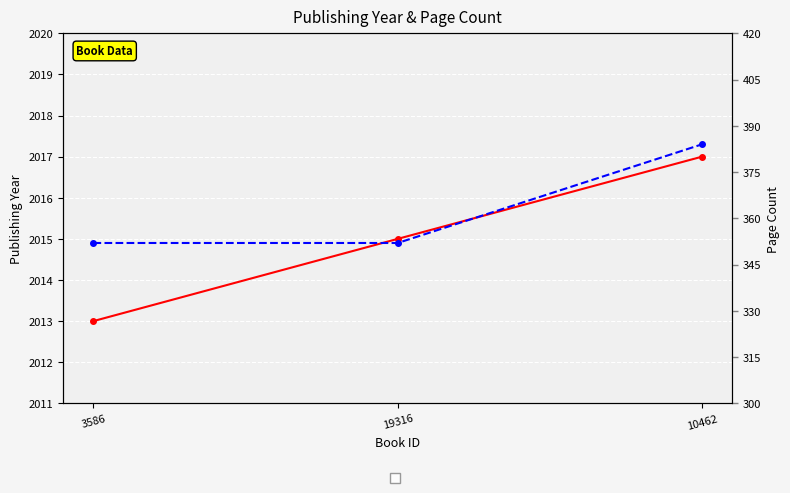

Is this an area chart (filled region under the line)?

No